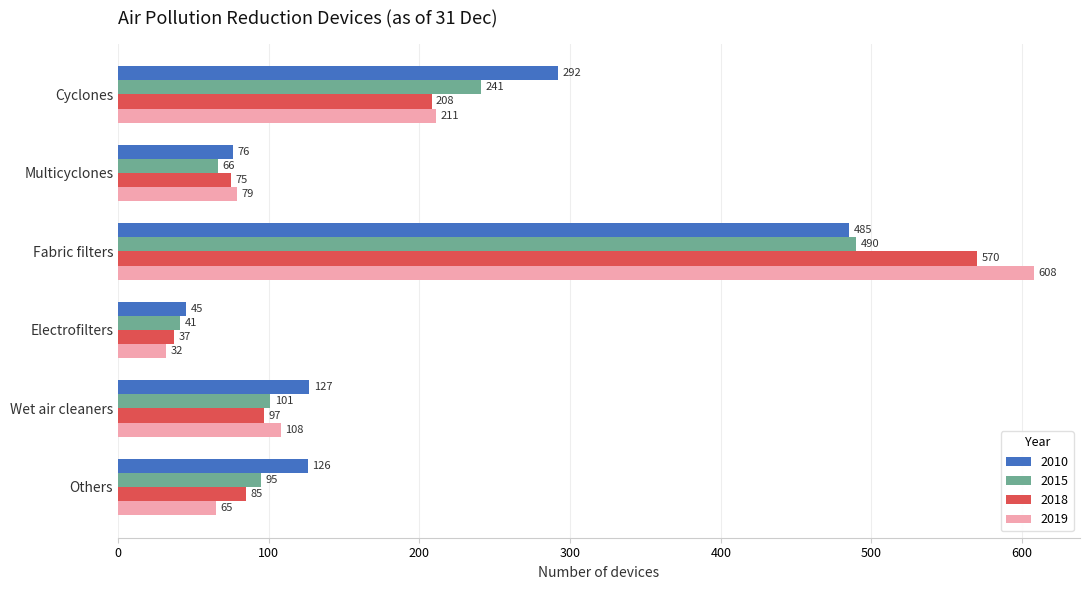

What is the average value of the 2018 series?

179